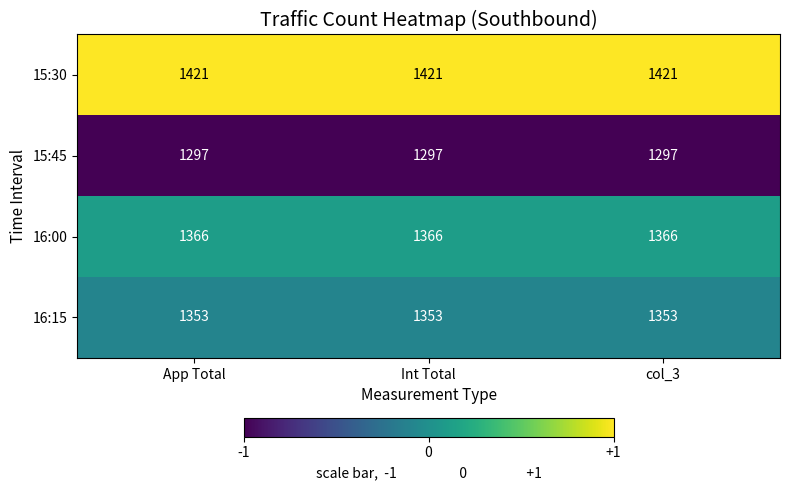

What is the minimum value for 15:30?

1421